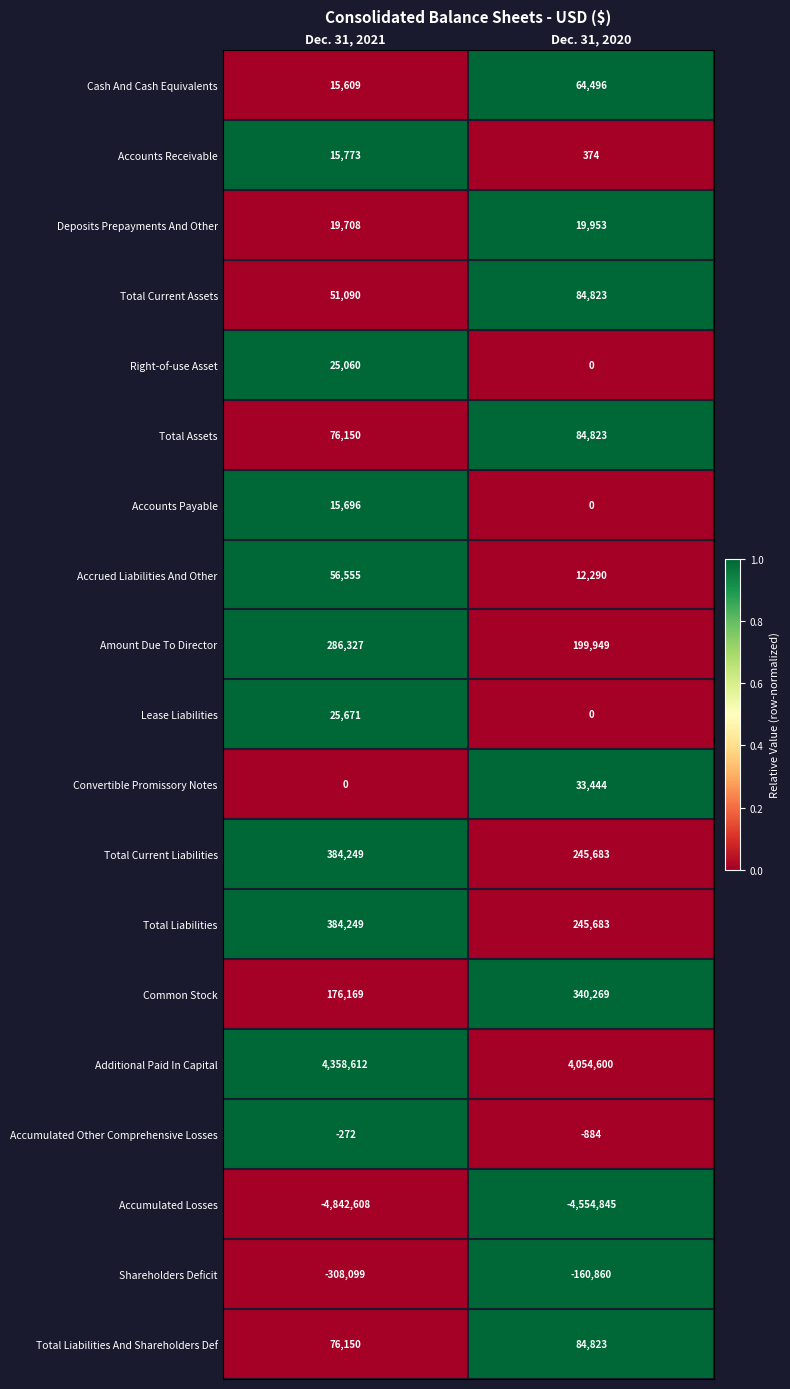

Which series has the widest spread of values?

Additional Paid In Capital